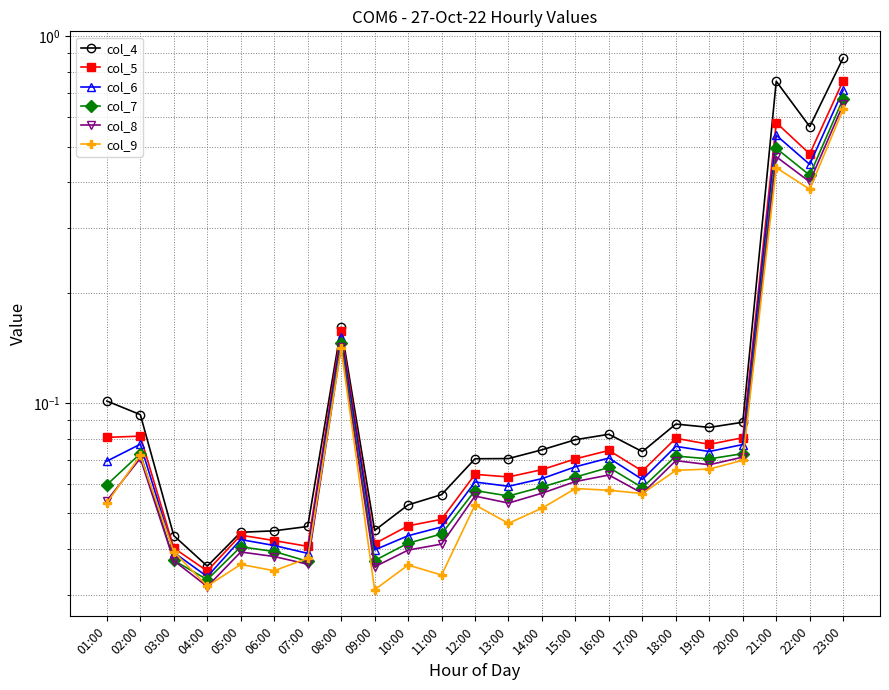

Rank the categories by col_7 value from lowest to highest.

04:00, 07:00, 09:00, 03:00, 06:00, 05:00, 10:00, 11:00, 13:00, 12:00, 17:00, 14:00, 01:00, 15:00, 16:00, 19:00, 18:00, 20:00, 02:00, 08:00, 22:00, 21:00, 23:00